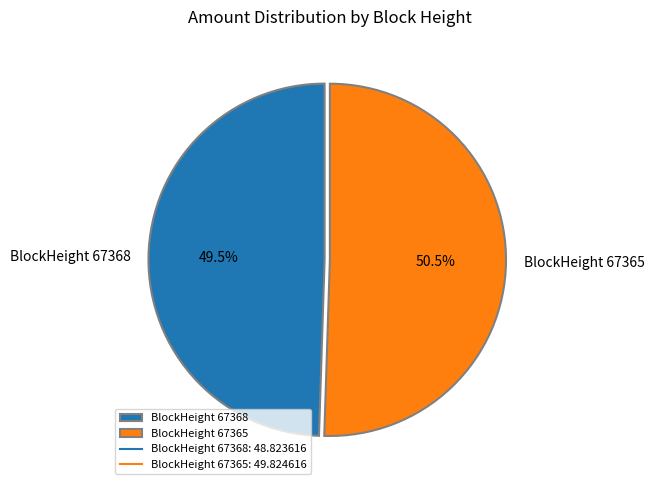

Do BlockHeight 67368 and BlockHeight 67365 together represent more than half of the pie?

Yes